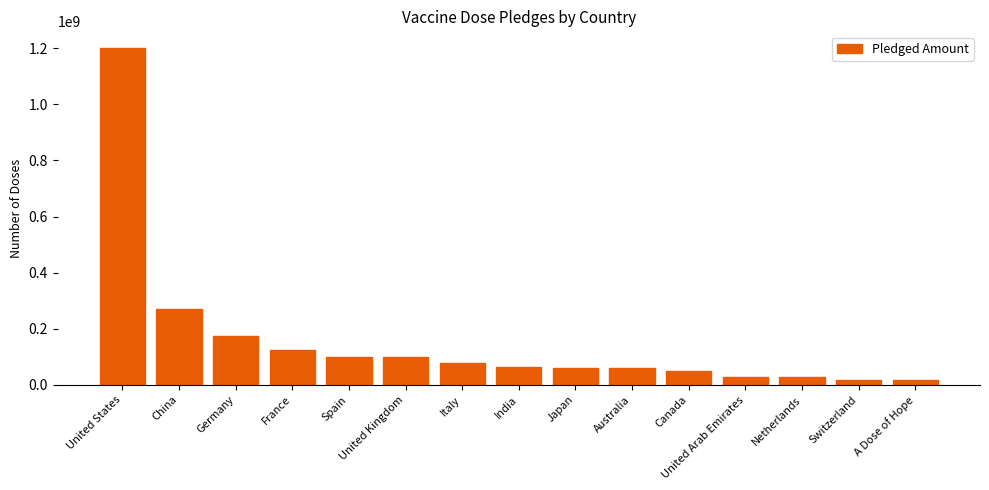

How many series are shown in this chart?

1